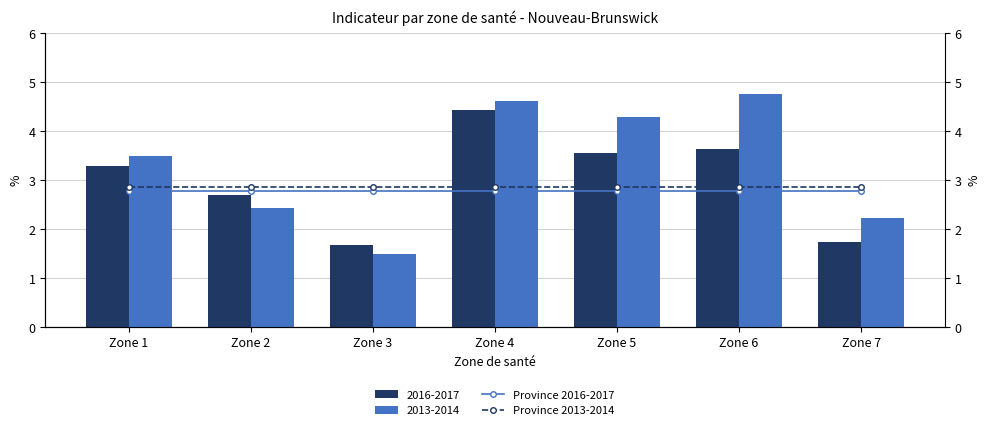

Rank the categories by Province 2016-2017 value from lowest to highest.

Zone 1, Zone 2, Zone 3, Zone 4, Zone 5, Zone 6, Zone 7